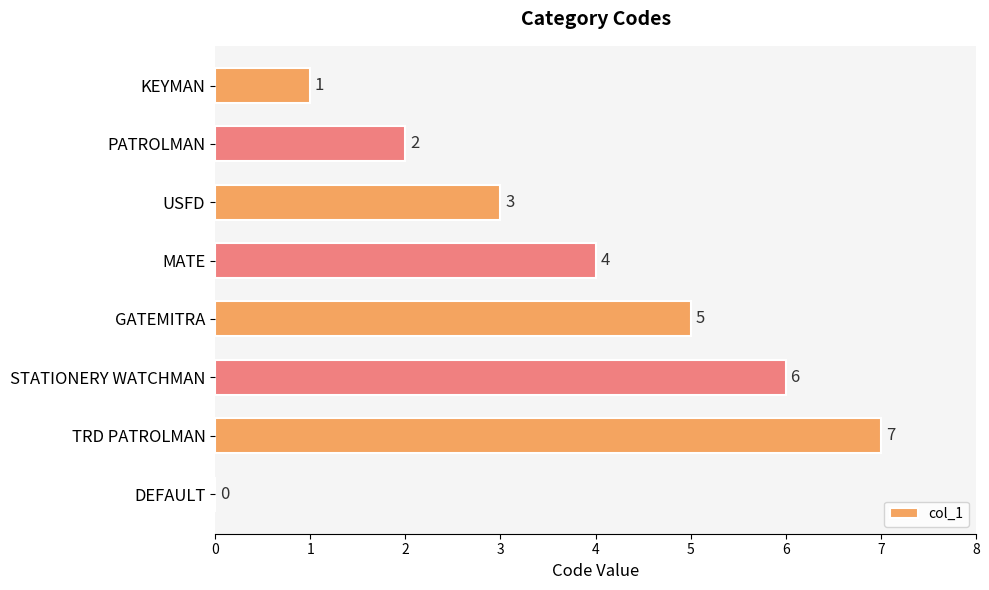

What is the greatest value displayed?

7